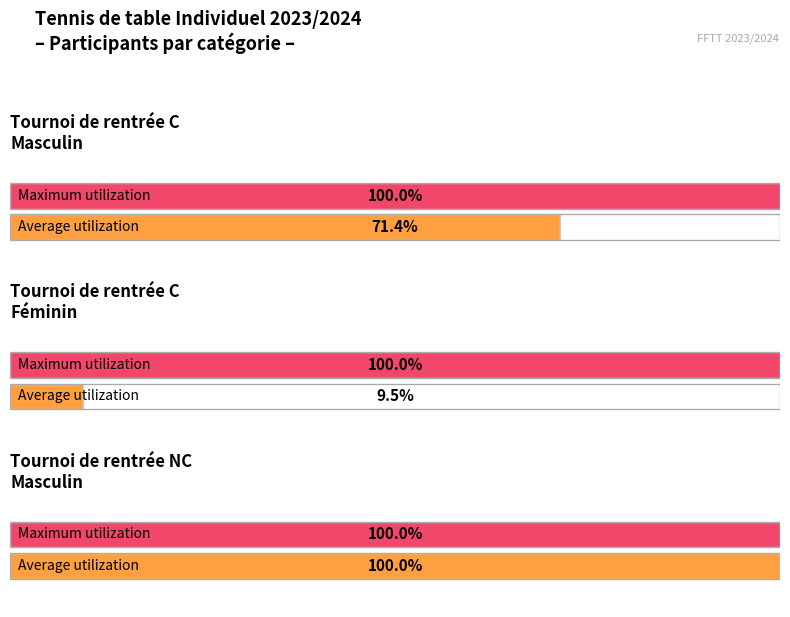

Which series changed the most between Tournoi de rentrée C and Tournoi de rentrée NC?

Average utilization